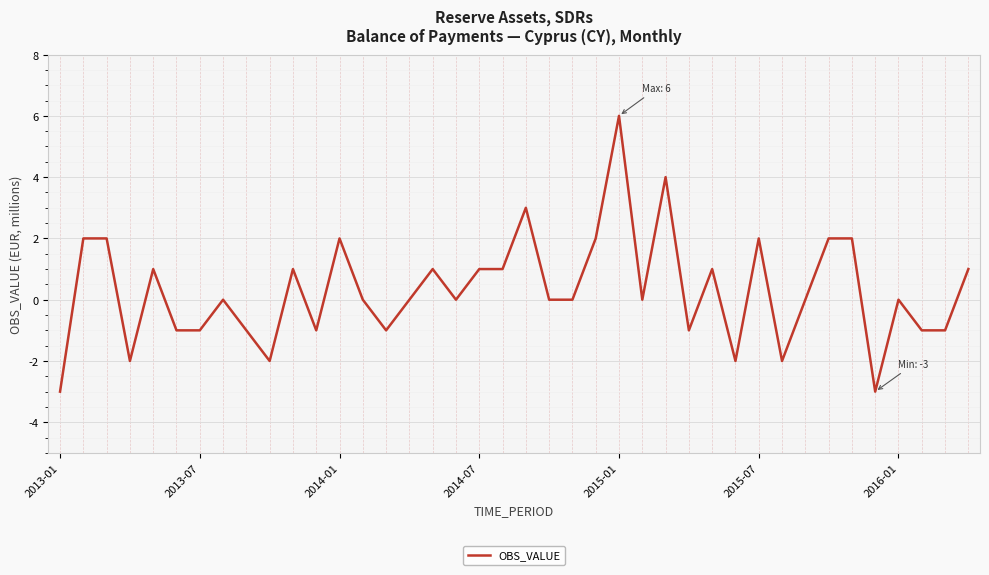

What is the difference between the maximum and minimum values?

9